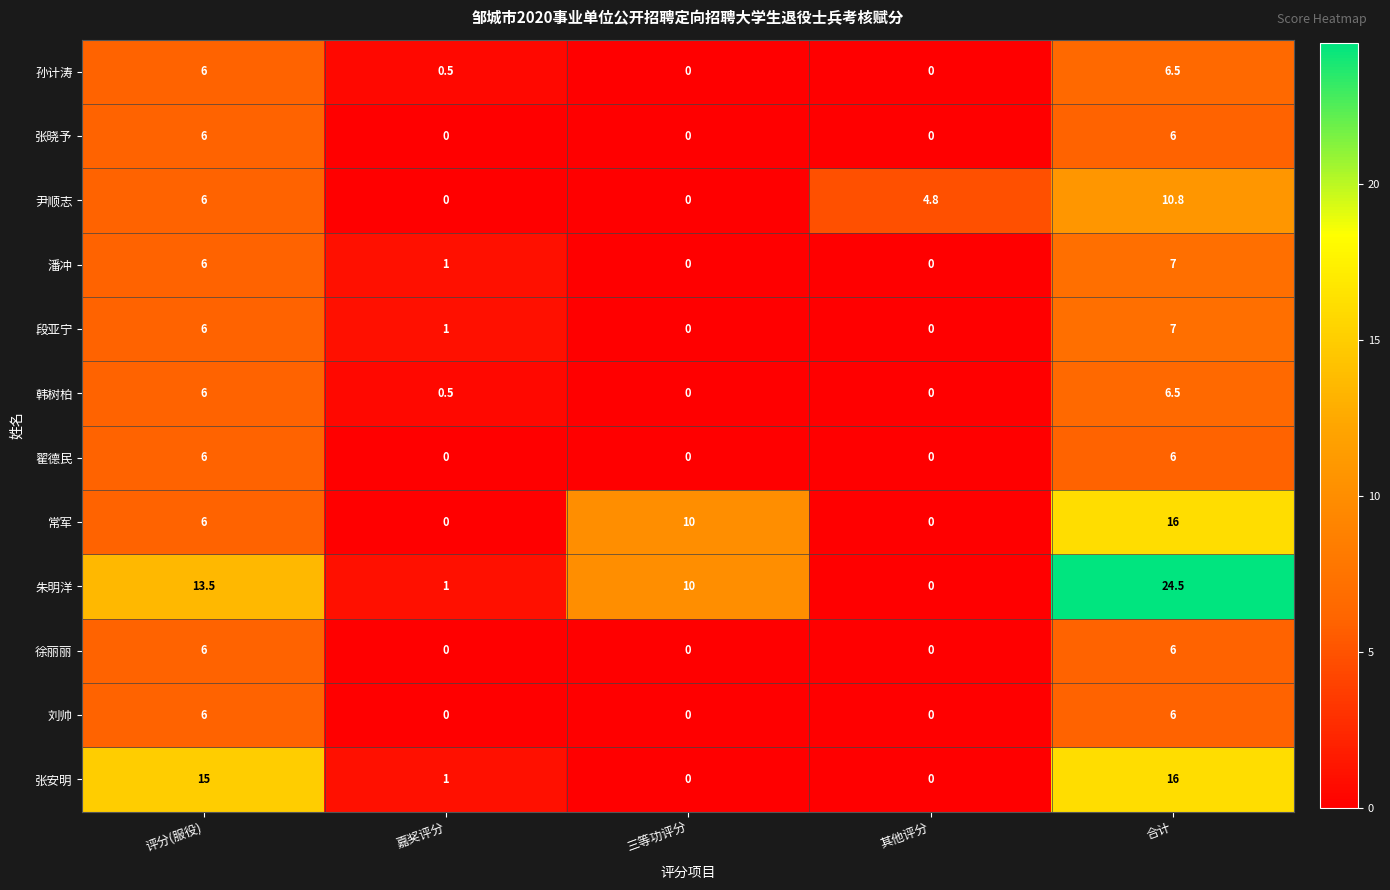

What is the sum of the 张安明 values at 三等功评分 and 合计?

16.0